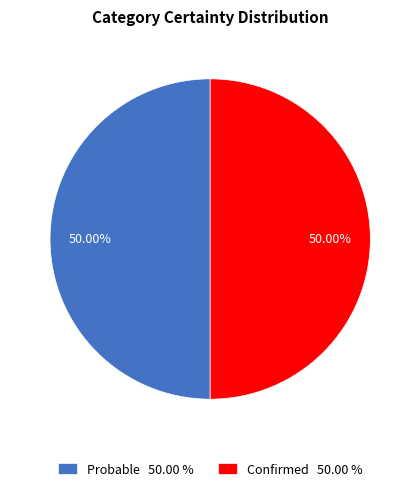

To the nearest percent, what portion does Confirmed represent?

50%